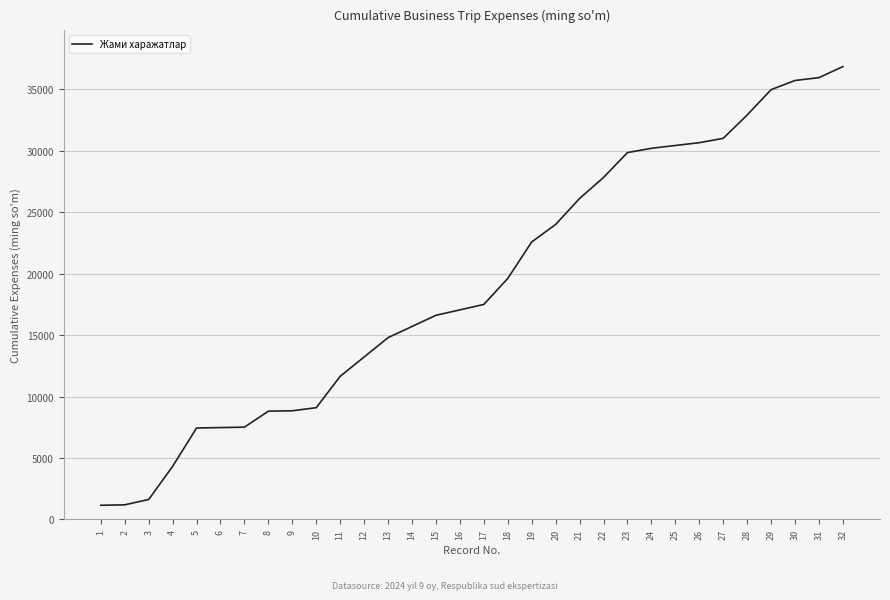

What is the minimum value shown in the chart?

1157.6